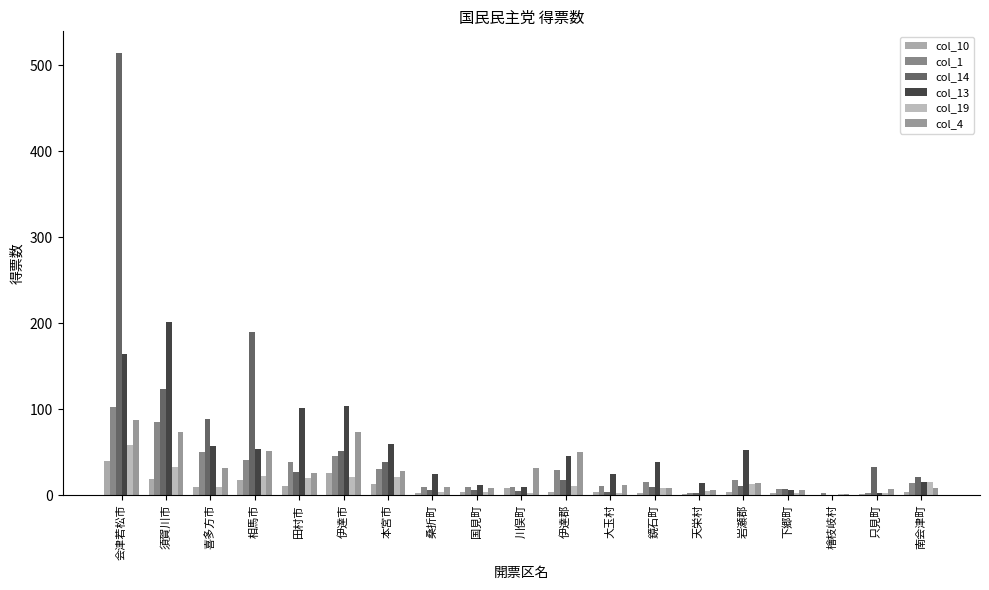

The col_14 series shows 12.0 at 田村市. True or false?

False